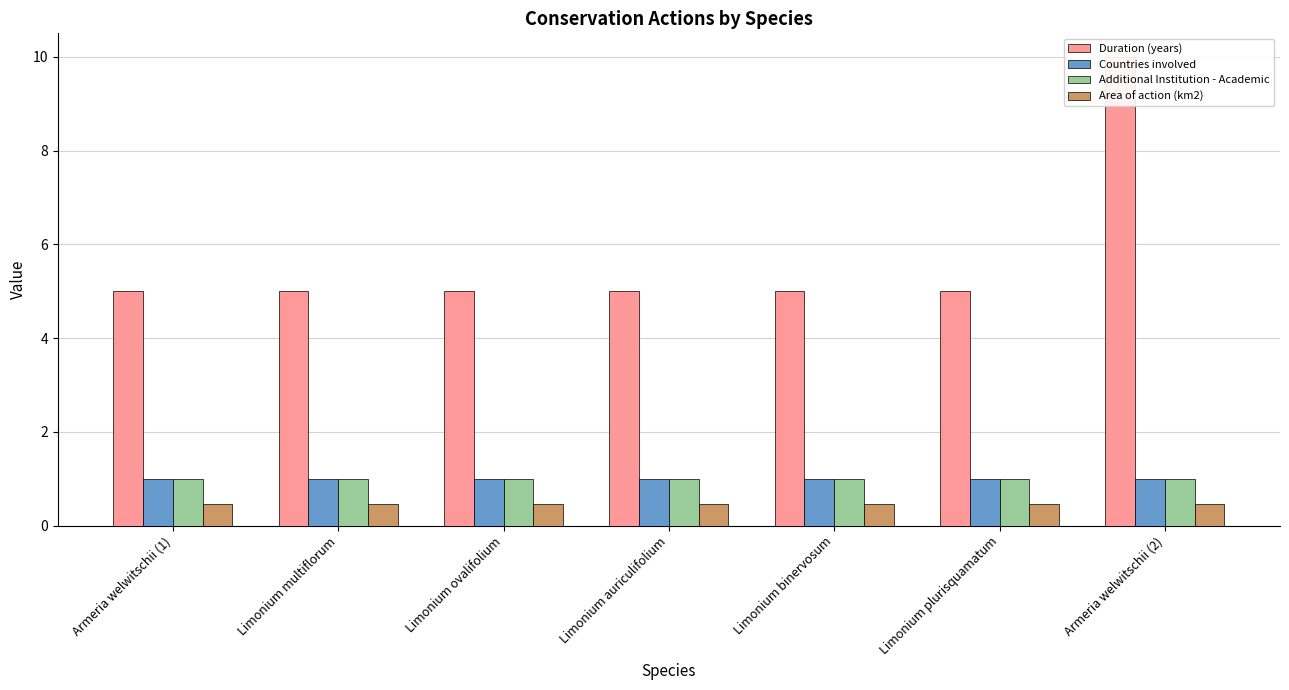

What is the value of the Countries involved bar at the 3rd from the left?

1.0